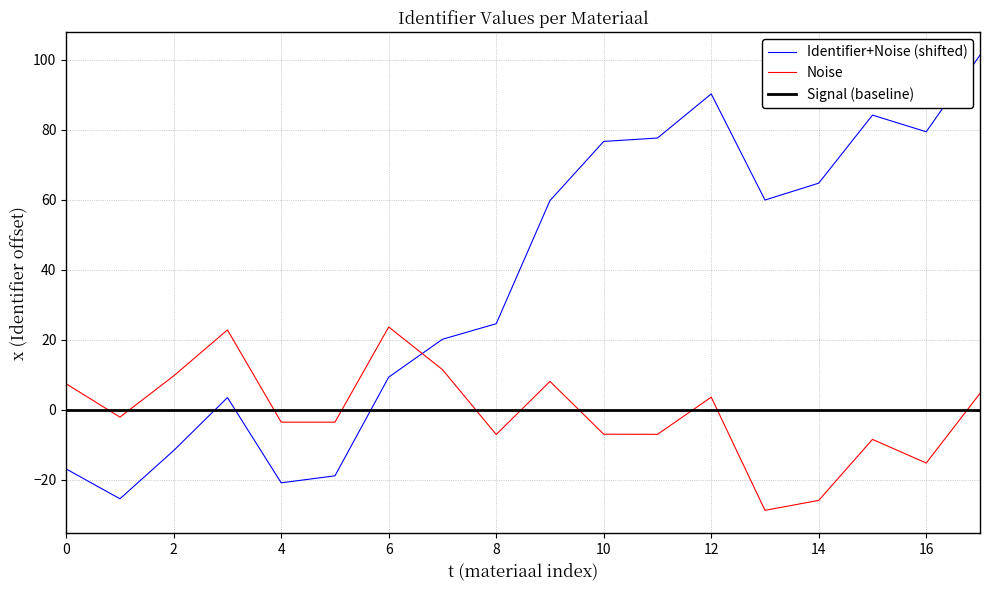

What is the lowest value of the Identifier+Noise (shifted) series?

-25.4